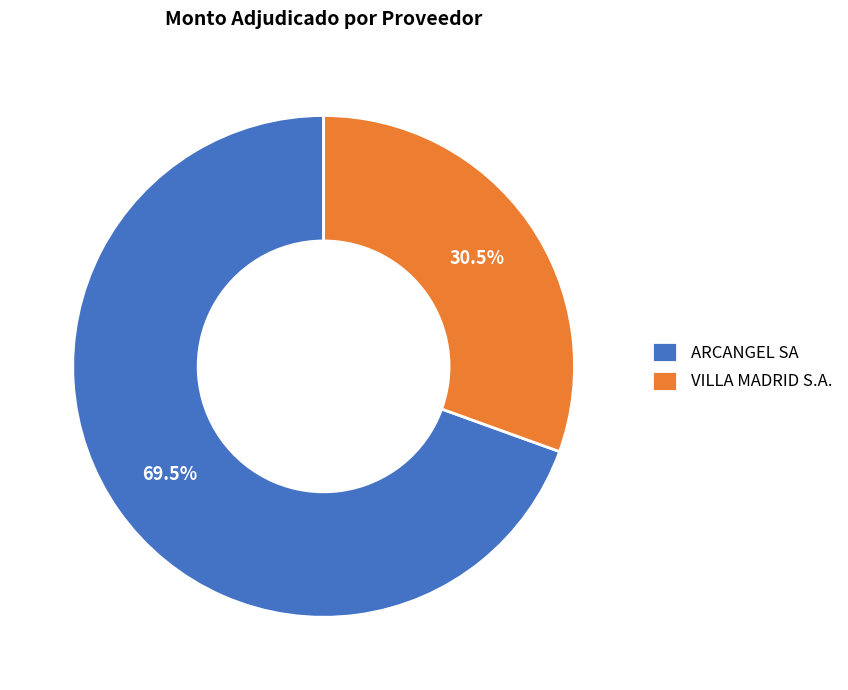

Is there a majority slice in this chart?

Yes